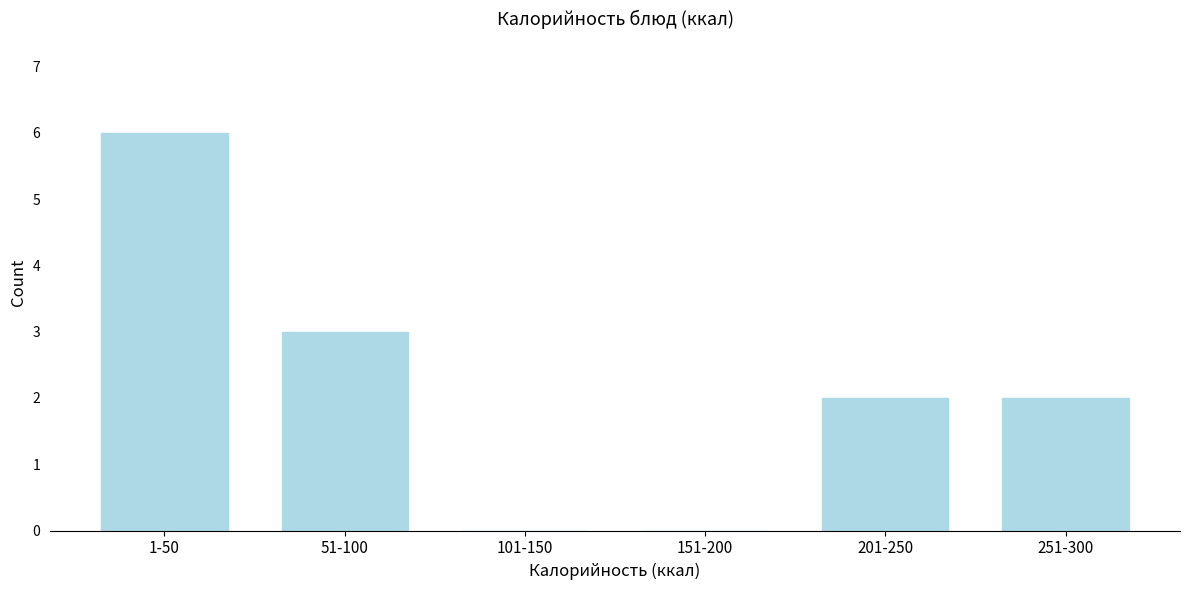

Reading left to right, extract all data points from this chart.

1-50=6	51-100=3	101-150=0	151-200=0	201-250=2	251-300=2